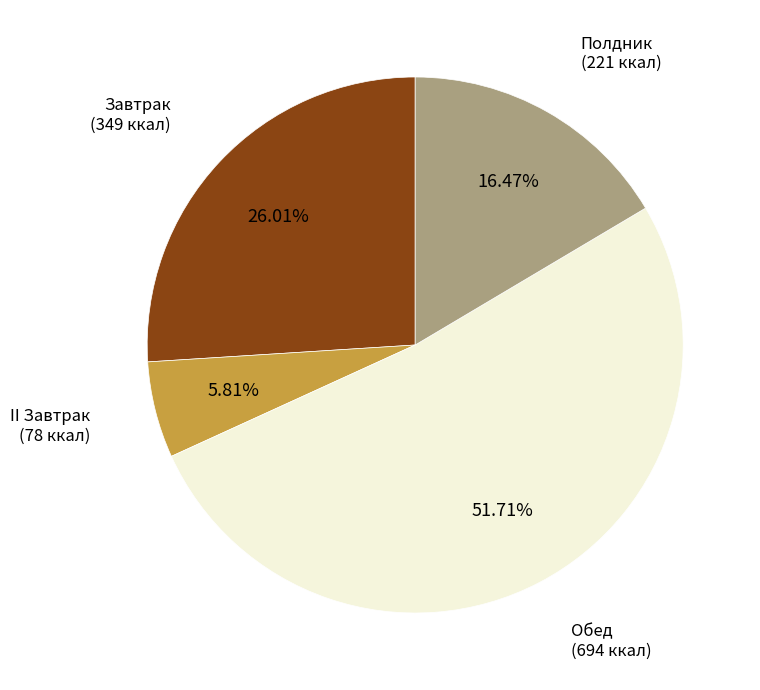

To the nearest percent, what is the combined percentage of Полдник and II Завтрак?

22%